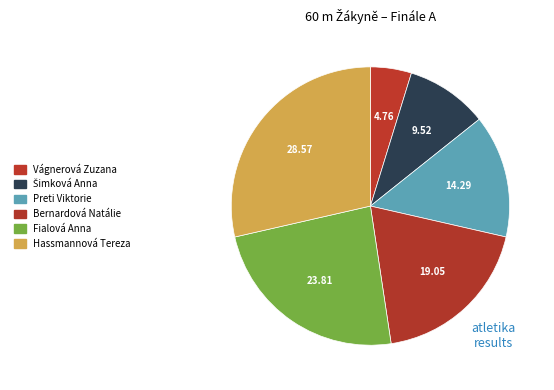

Does any single category account for the majority?

No